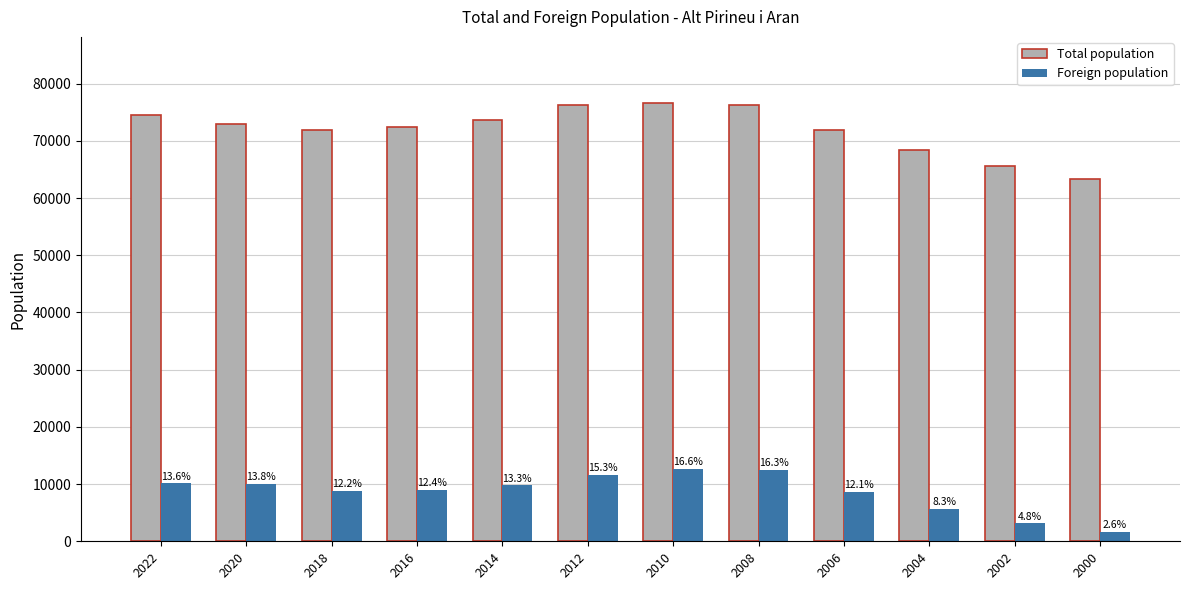

Are the bars horizontal?

No